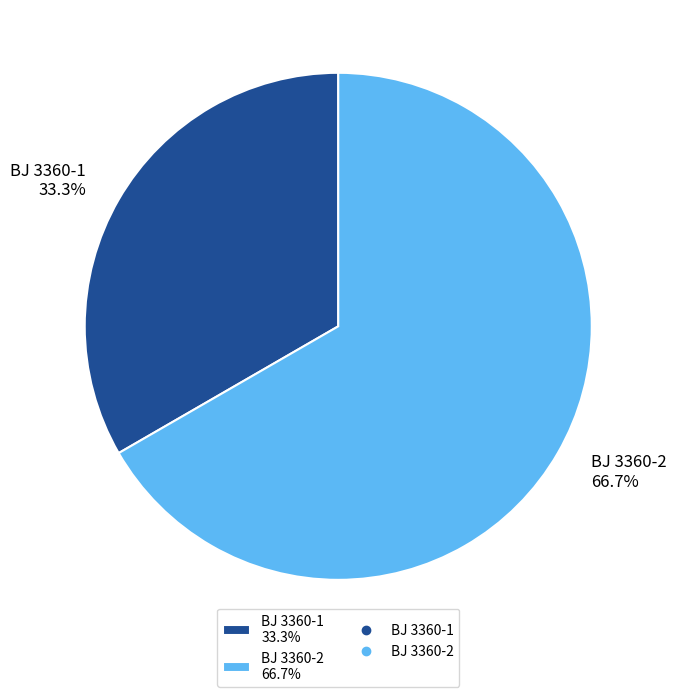

To the nearest percent, what is the combined percentage of BJ 3360-2 and BJ 3360-1?

100%